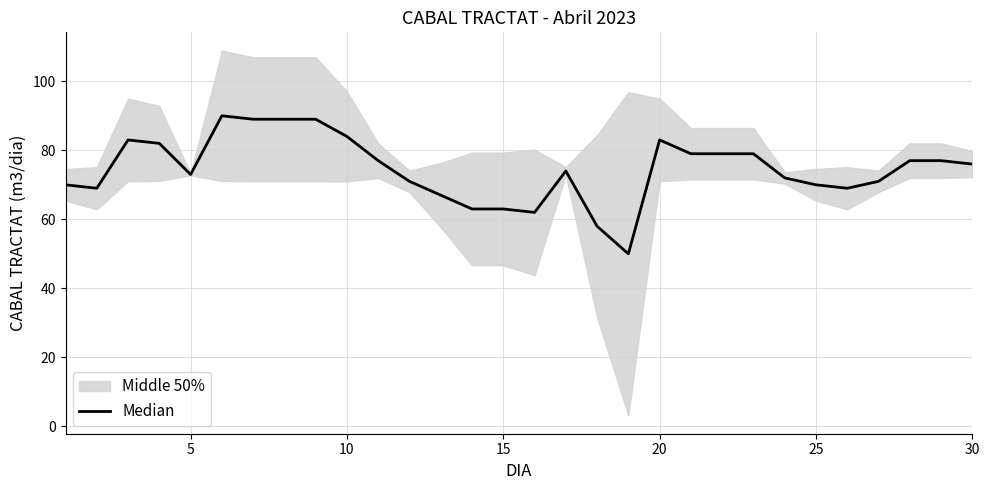

Reading left to right, extract all data points from this chart.

70	69	83	82	73	90	89	89	89	84	77	71	67	63	63	62	74	58	50	83	79	79	79	72	70	69	71	77	77	76